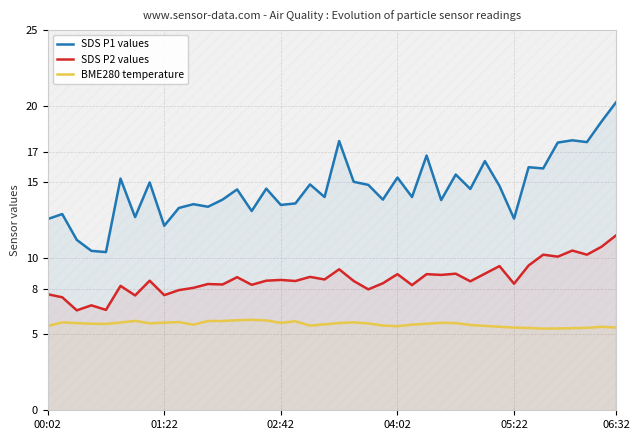

What is the value of the BME280 temperature point at the 20th from the left?

5.7